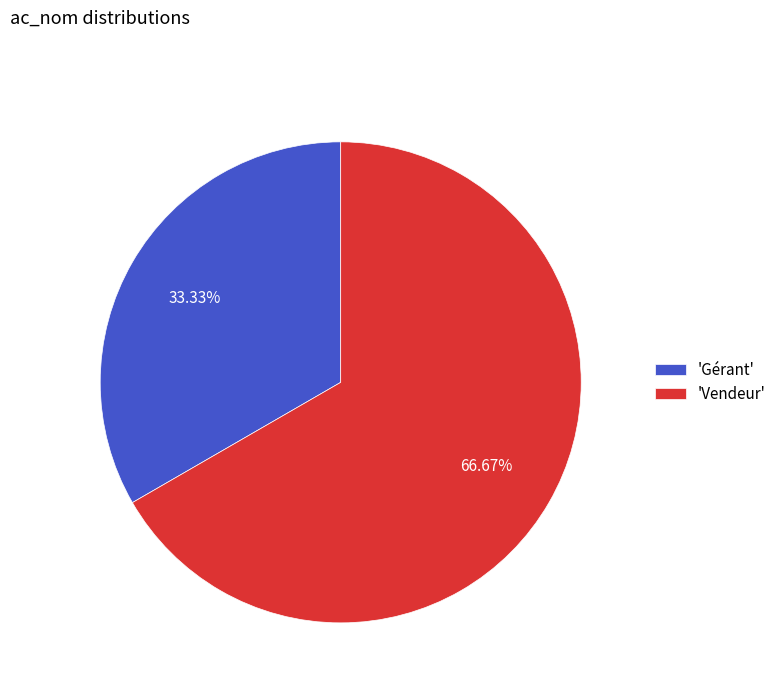

Rank the categories by value from highest to lowest.

'Vendeur', 'Gérant'